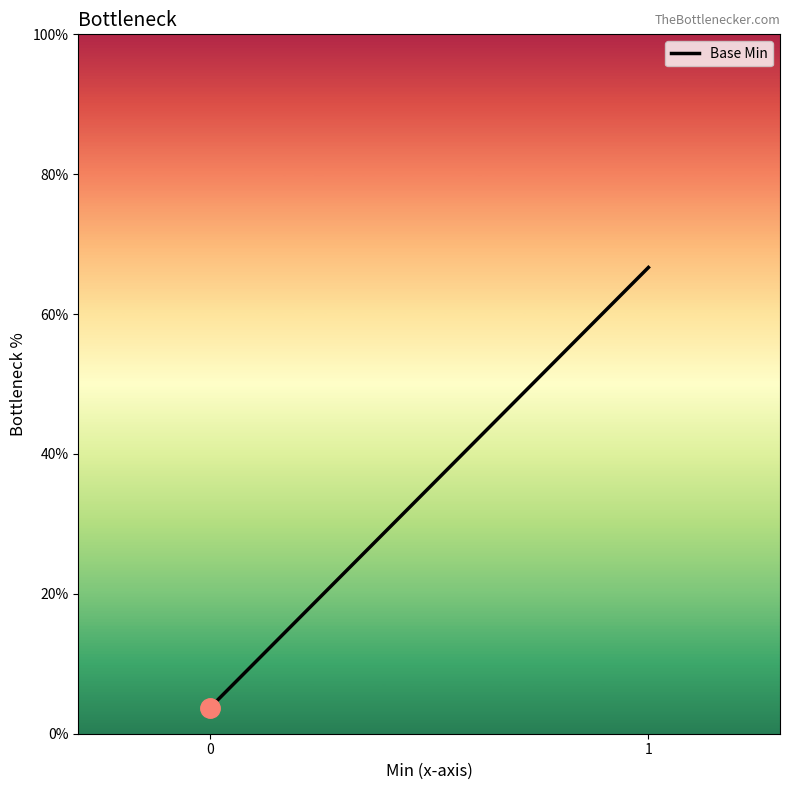

What is the change in value from 0 to 1?

+63.0